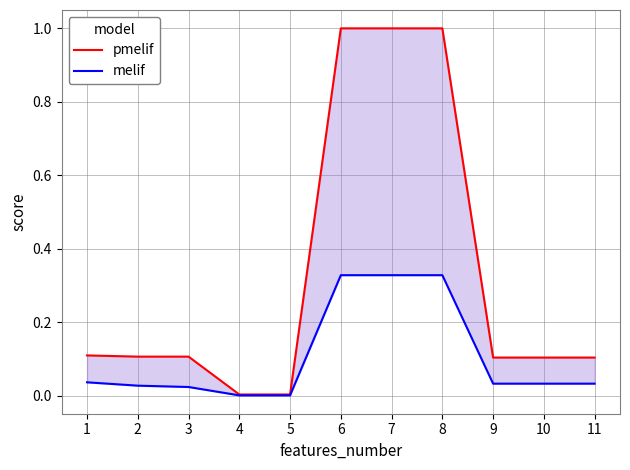

Reading right to left, extract all data points from this chart.

pmelif: 0.1	0.1	0.1	1.0	1.0	1.0	0.0	0.0	0.1	0.1	0.1
melif: 0.0	0.0	0.0	0.3	0.3	0.3	0.0	0.0	0.0	0.0	0.0